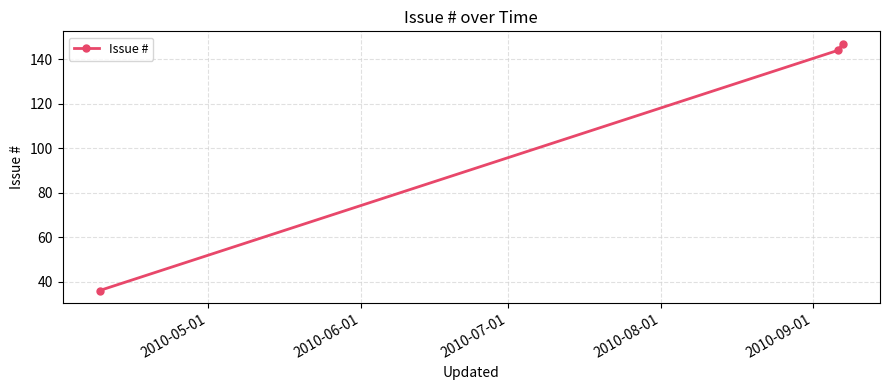

What is the difference between the second highest and minimum values?

108